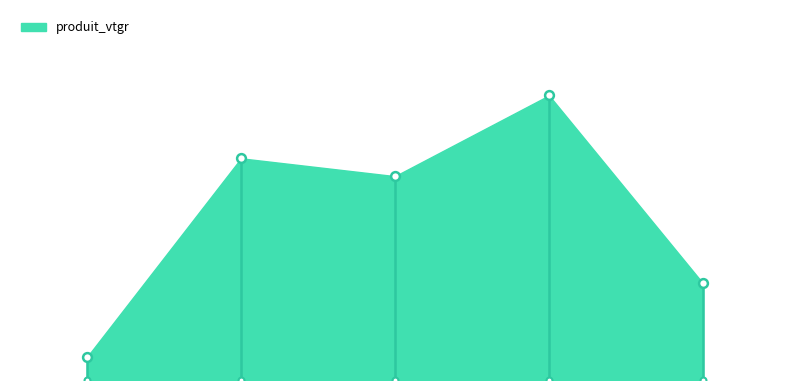

Between 5 and 3, which is larger?

5